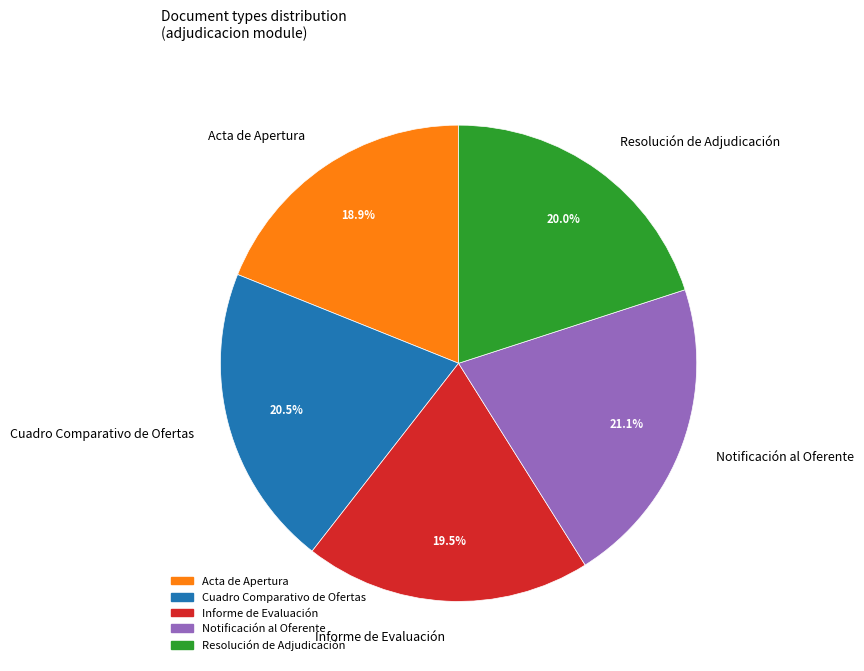

Is there a majority slice in this chart?

No